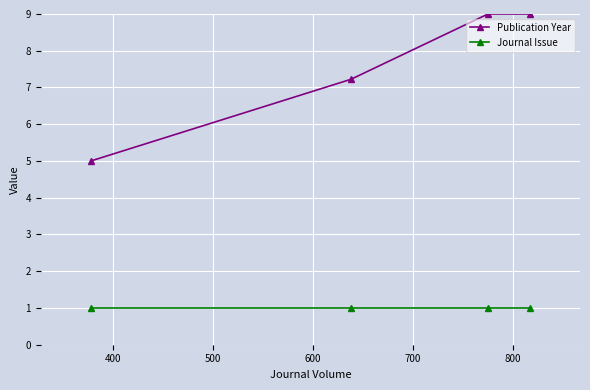

What is the highest value of the Journal Issue series?

1.0